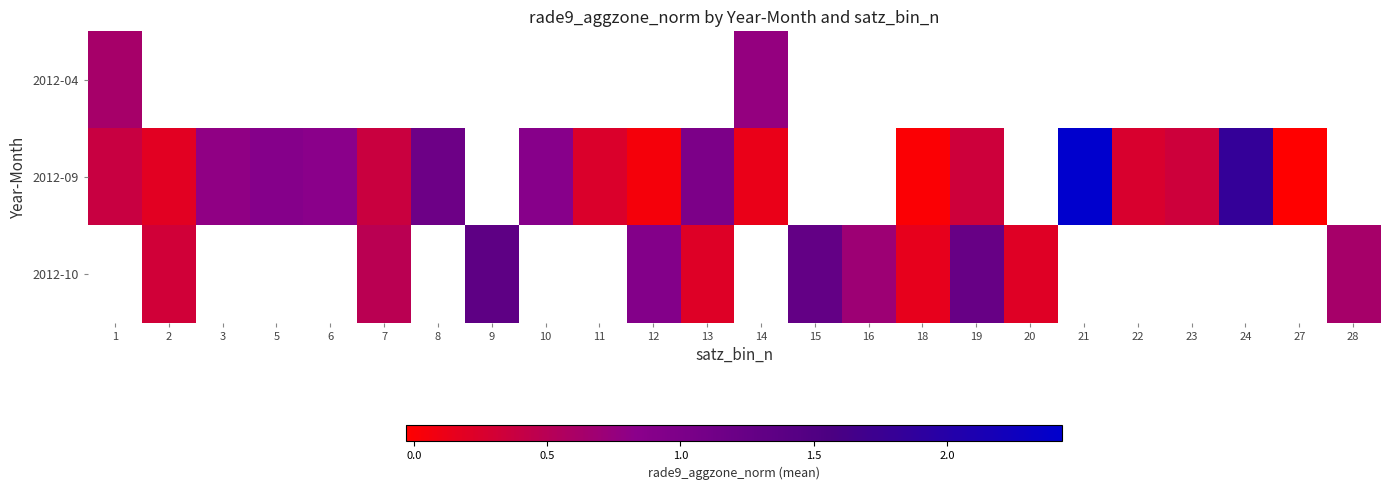

Is the value of 2012-04 at 19 greater than the value of 2012-10 at 15?

No